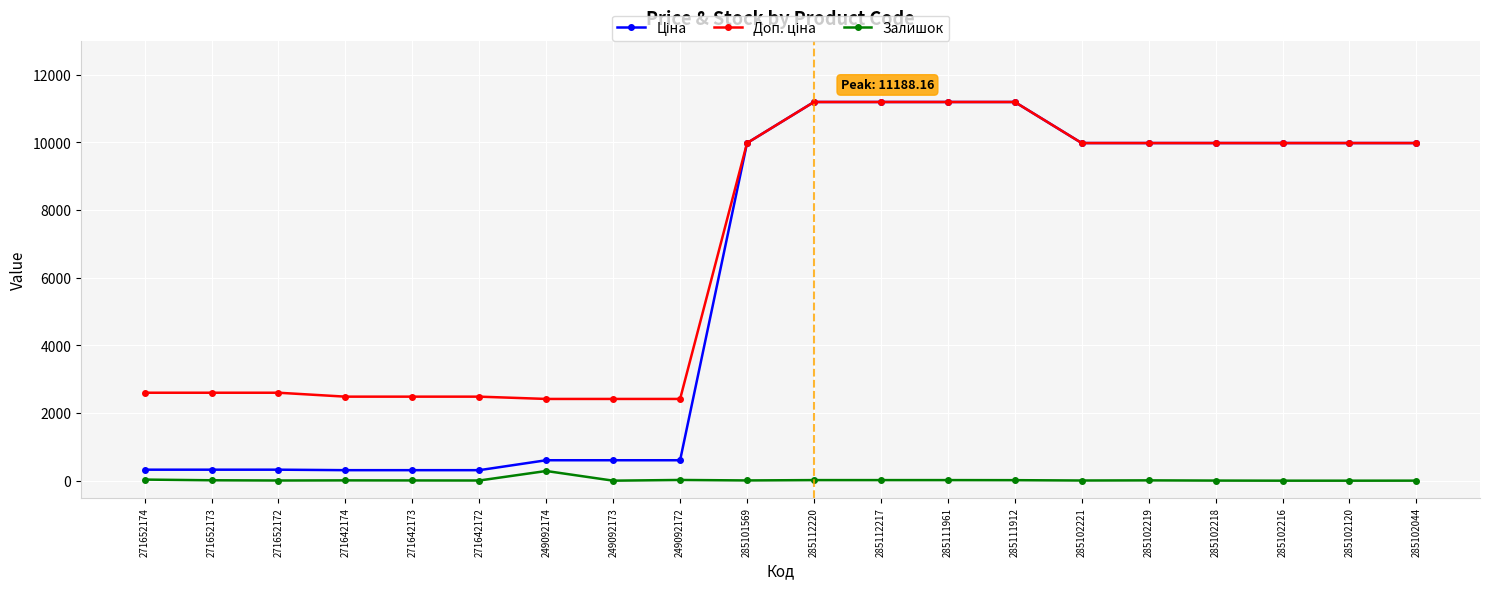

What is the sum of all Залишок values?

468.0